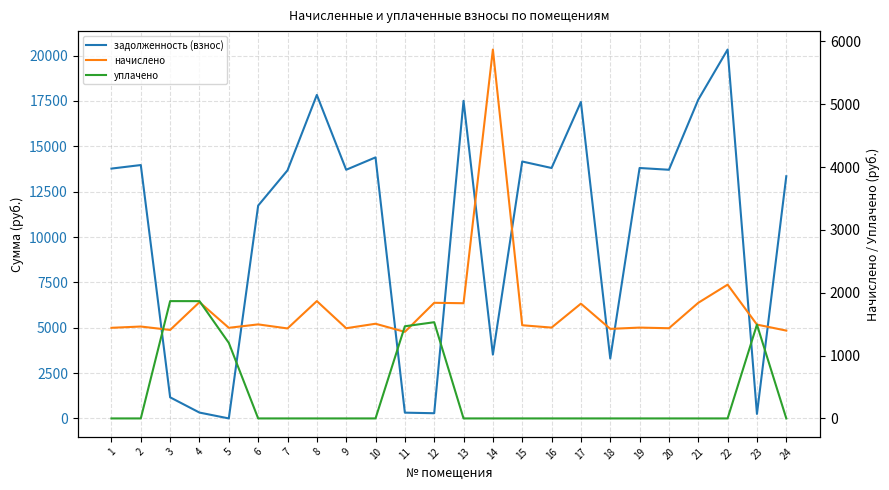

What is the average value of the уплачено series?

392.8